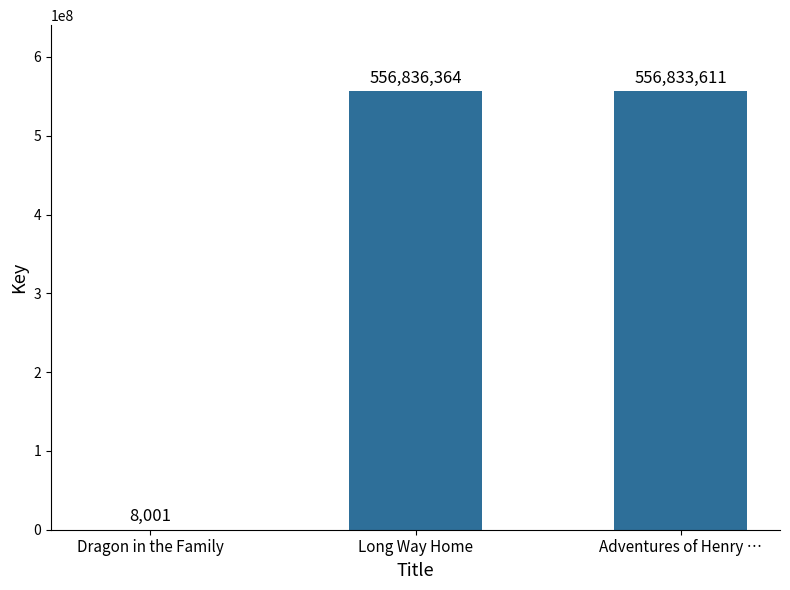

Reading left to right, extract all data points from this chart.

8001	556836364	556833611